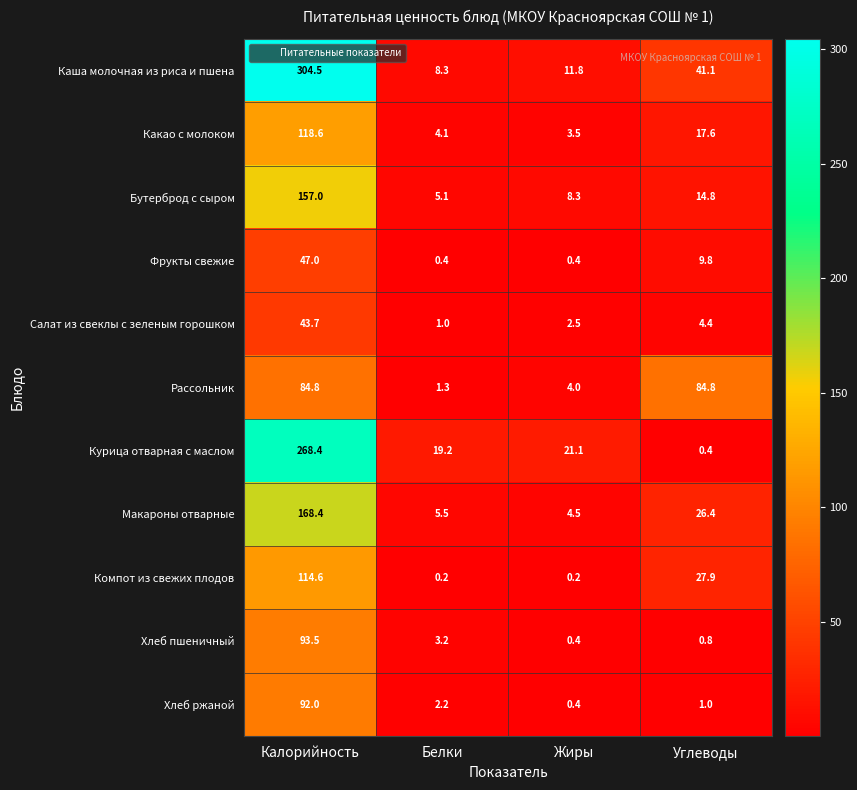

How many series are shown in this chart?

11